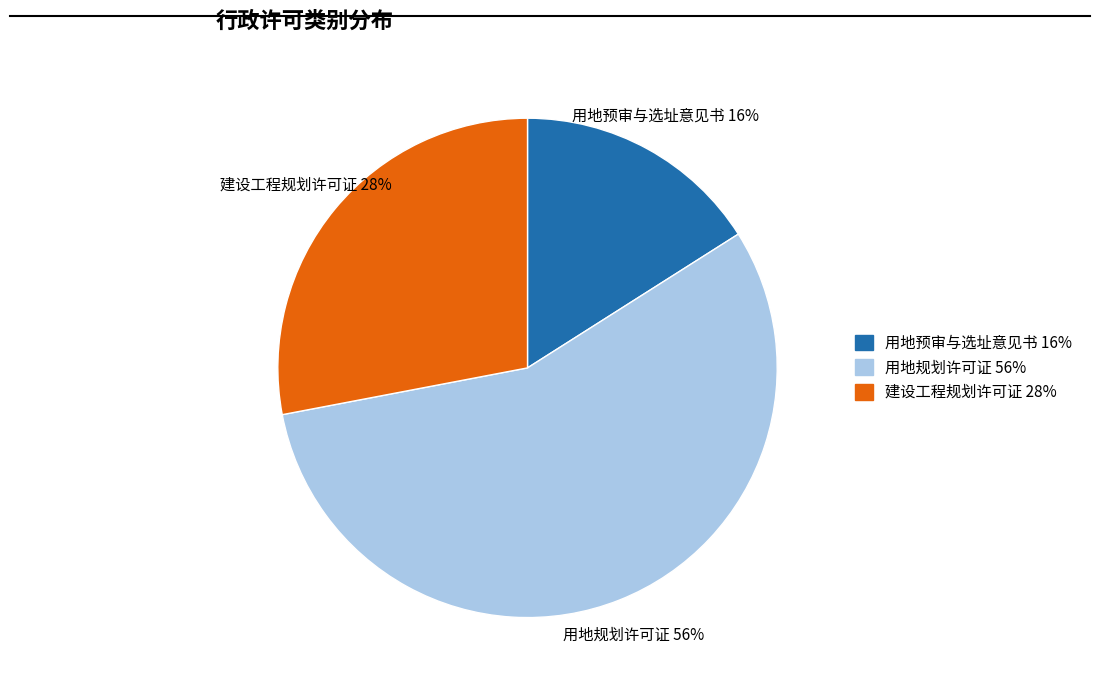

Which slice is the largest?

用地规划许可证